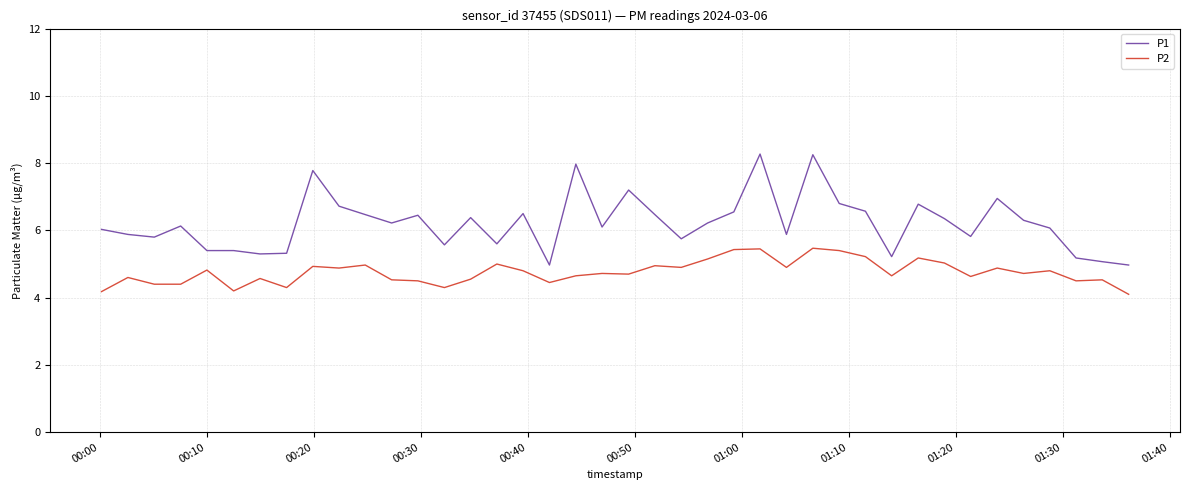

Rank the series by their maximum value, from highest to lowest.

P1, P2